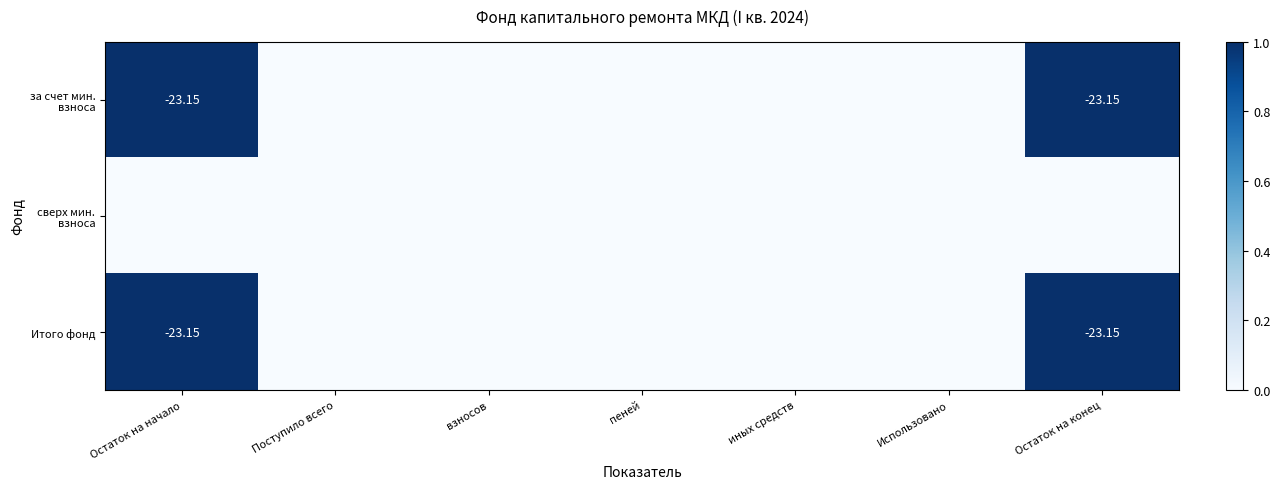

At which category is the sum across all series the highest?

Остаток на начало